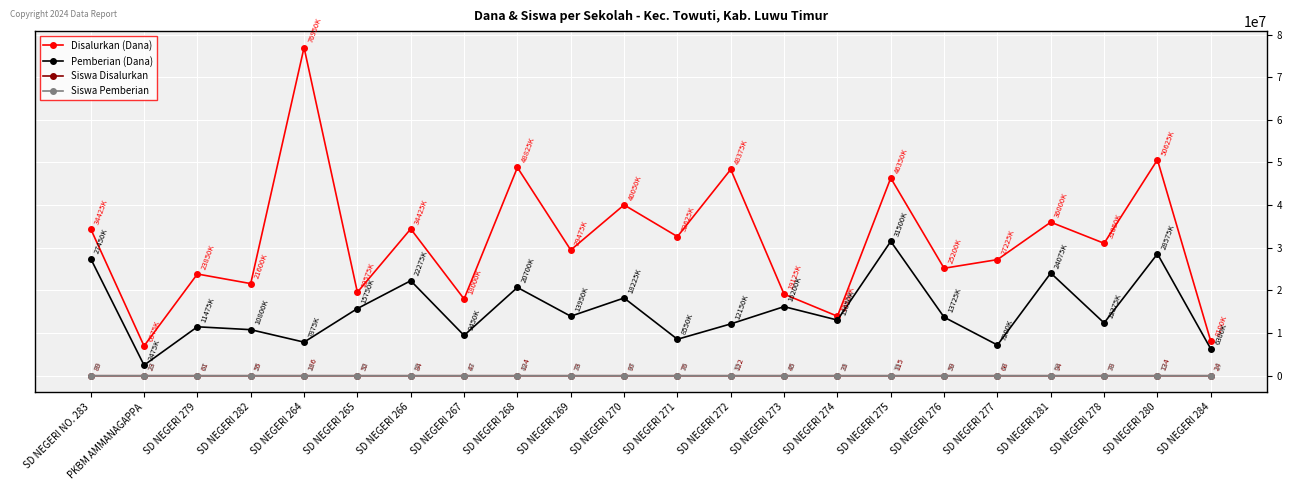

Which series changed the most between SD NEGERI 271 and SD NEGERI 278?

Pemberian (Dana)